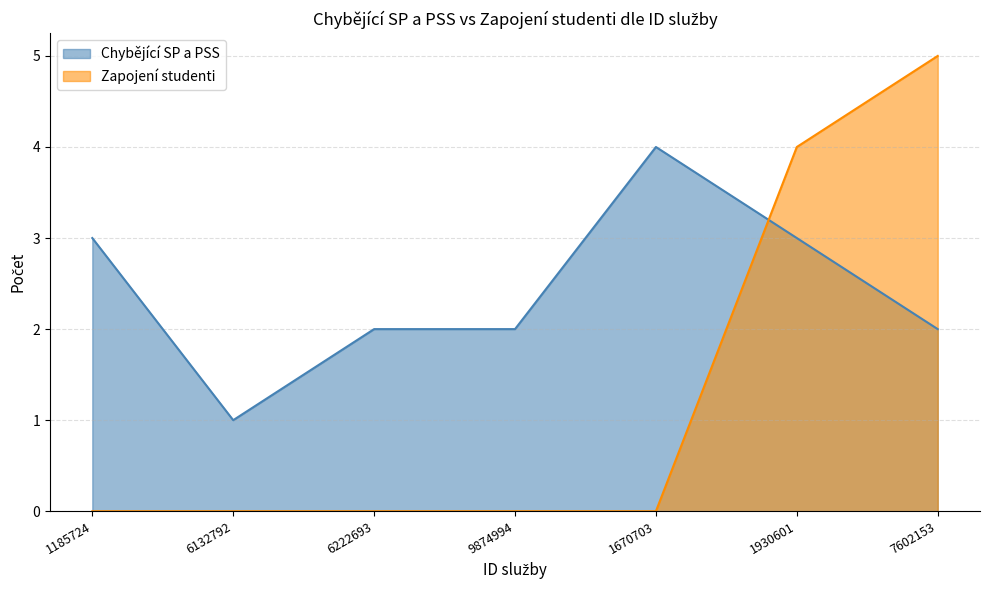

Does the chart have visible grid lines?

Yes